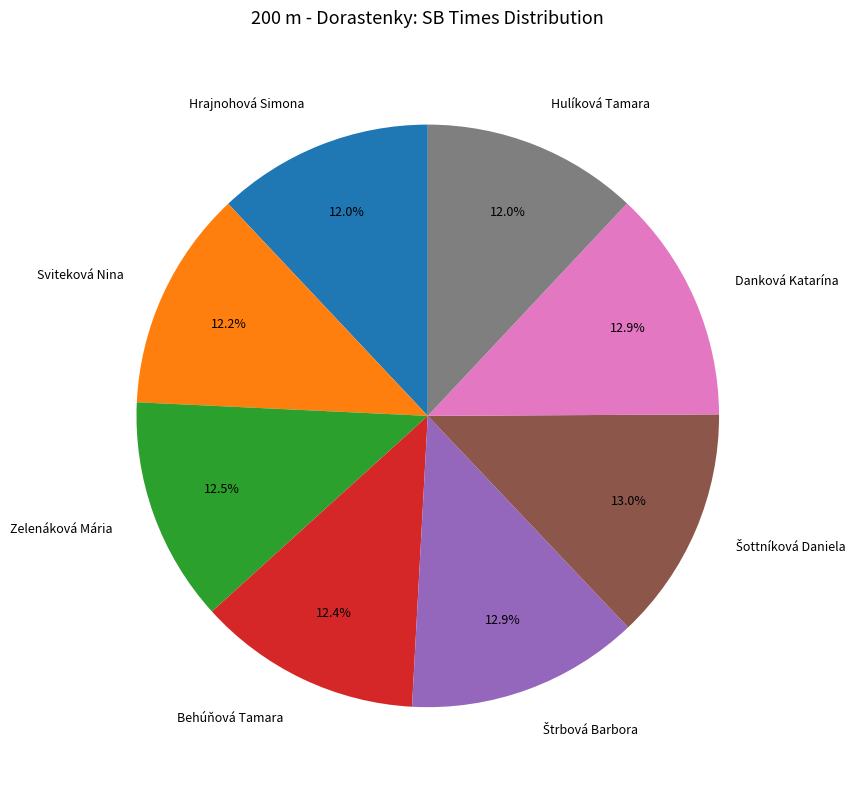

Is there a majority slice in this chart?

No